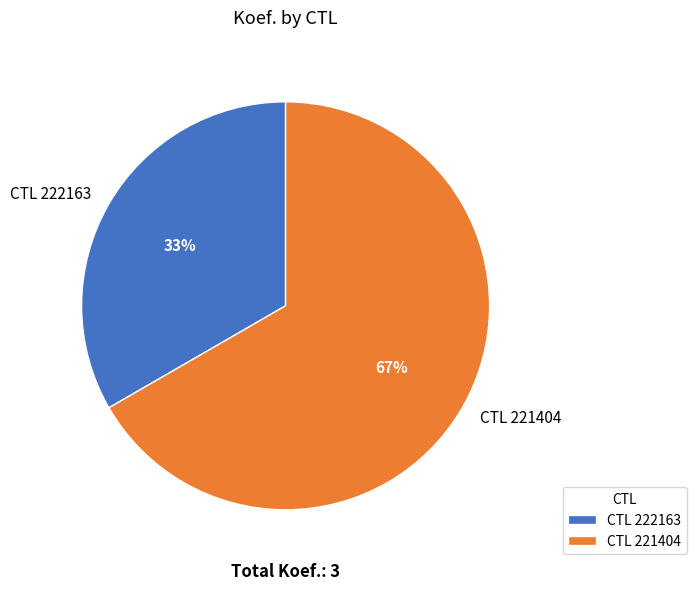

Rank the categories by value from lowest to highest.

CTL 222163, CTL 221404